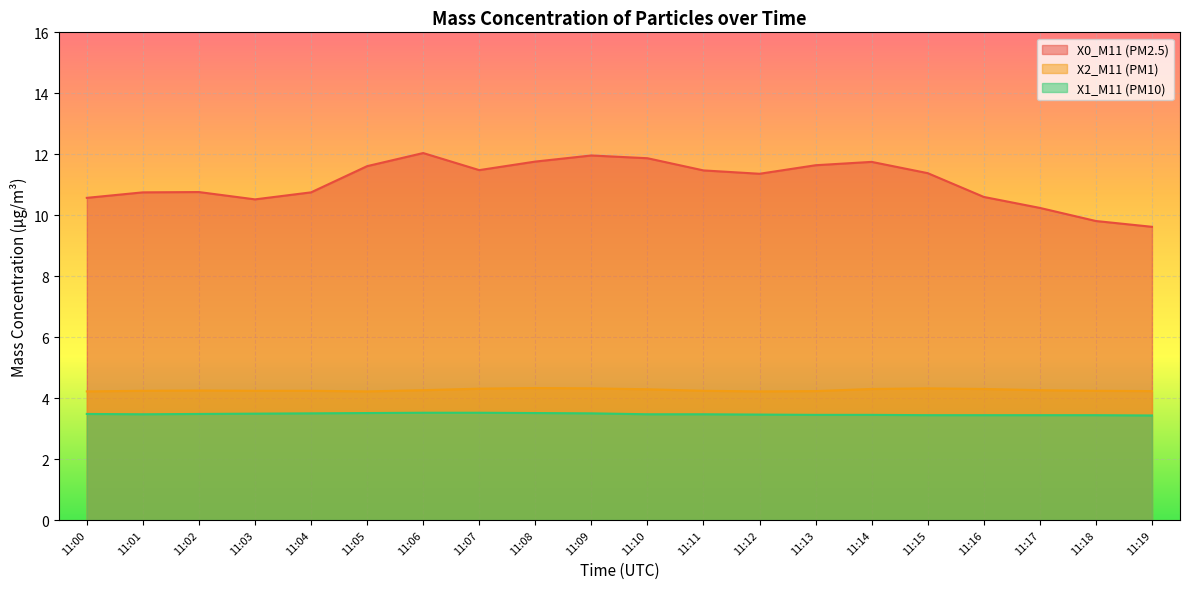

The X0_M11 (PM2.5) series shows 6.6 at 11:16. True or false?

False